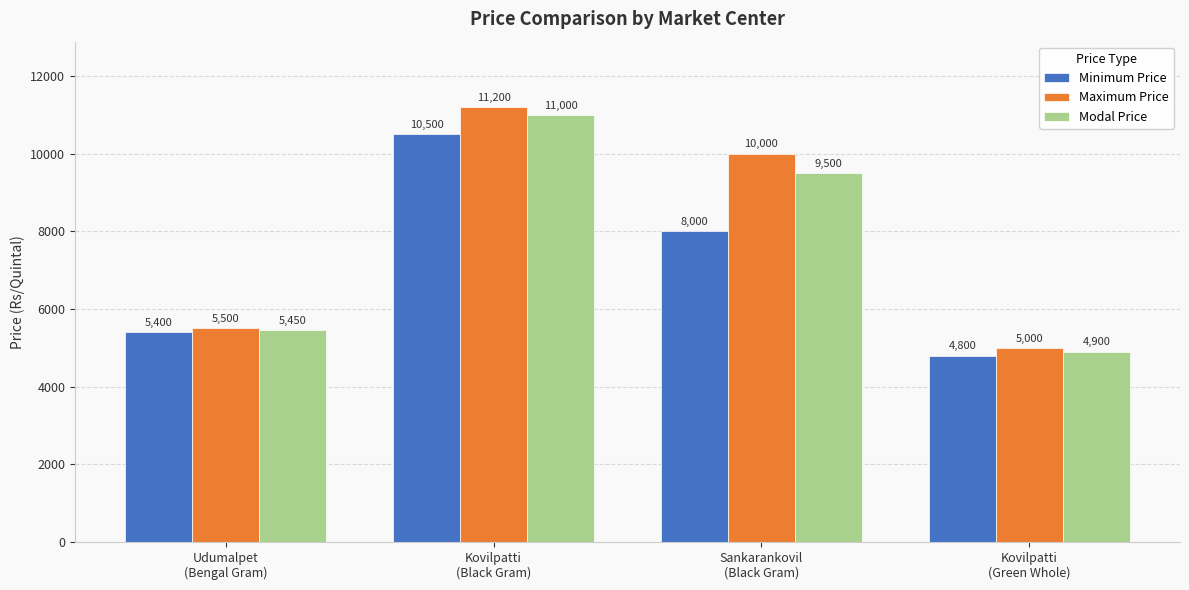

What is the label of the 2nd bar from the left?

Kovilpatti
(Black Gram)